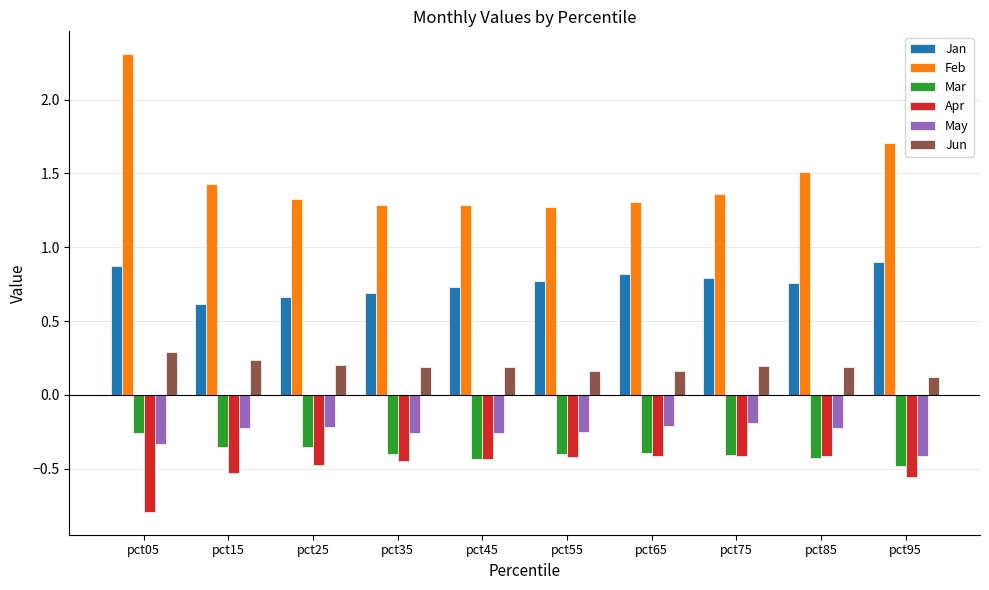

What is the maximum value for Jun?

0.3